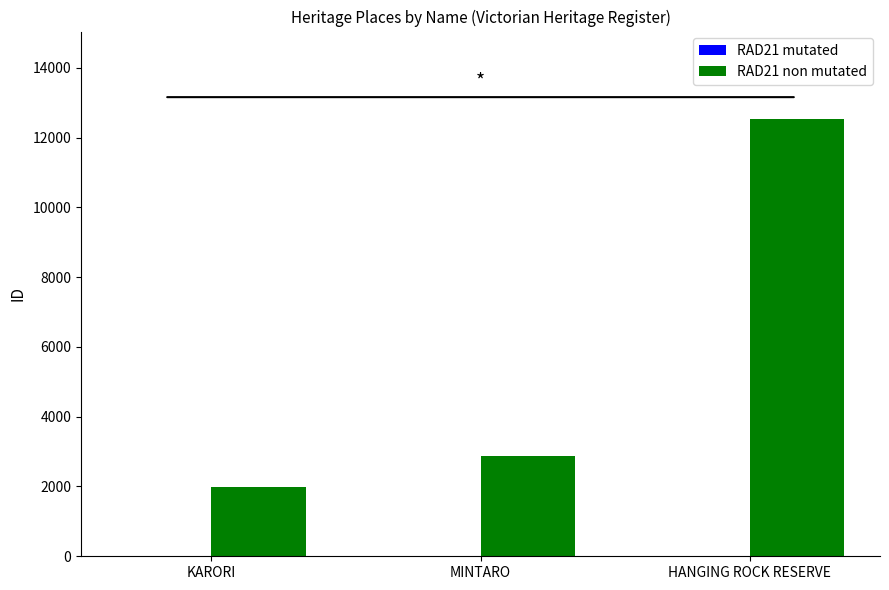

Which label corresponds to the smallest value in the chart?

KARORI